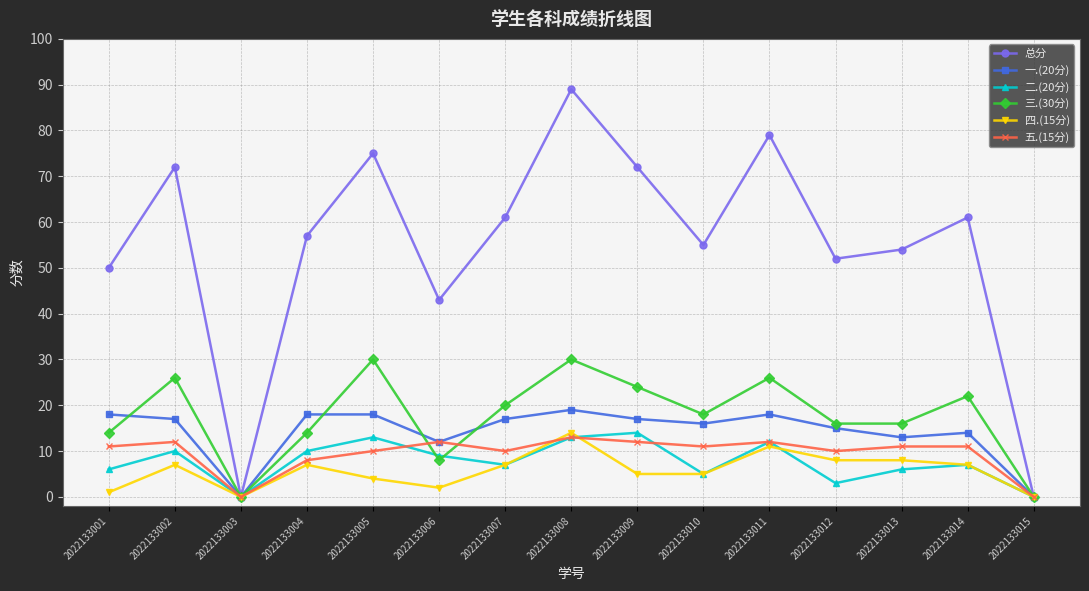

What is the difference between the 总分 values at 2022133008 and 2022133005?

14